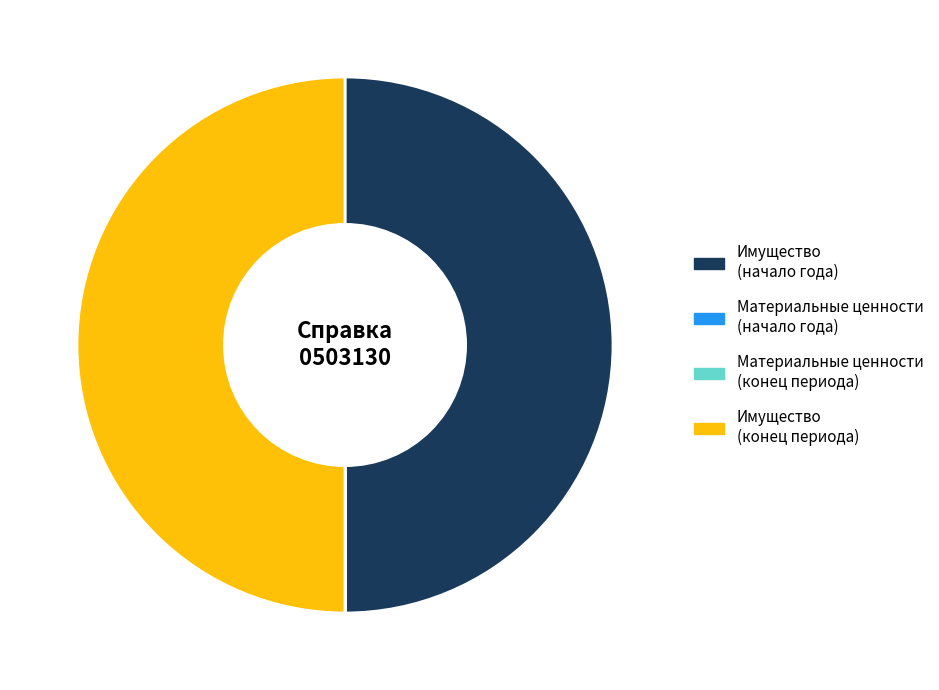

True or false: Имущество (конец периода) accounts for 50% of the total.

True